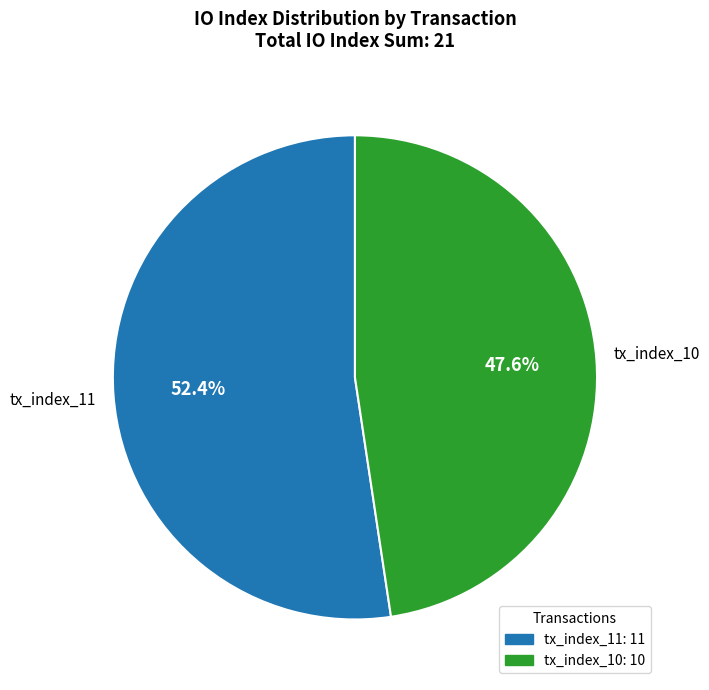

The tx_index_11 slice represents 41% of the pie. True or false?

False